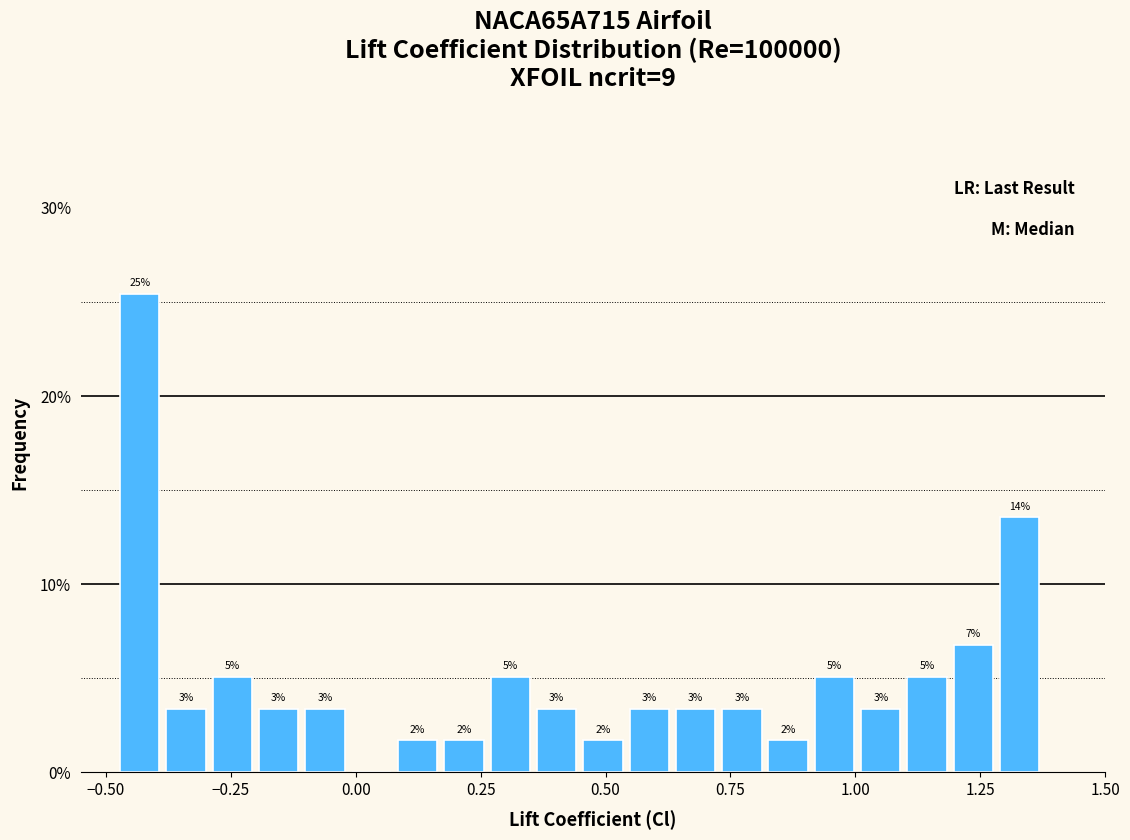

Read against the x-axis, roughly where is the centre of the tallest bar?

-0.45